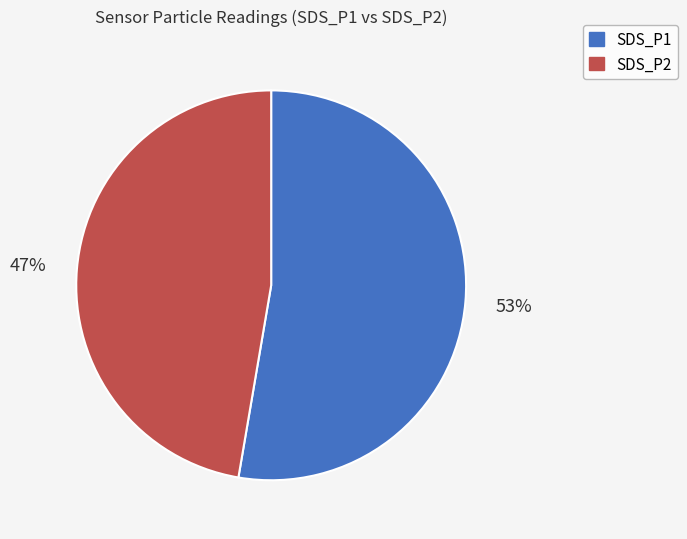

How many segments does this pie chart have?

2